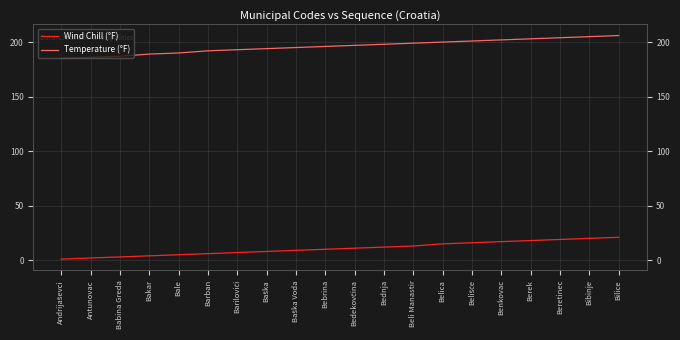

True or false: Temperature (°F) and Wind Chill (°F) cross at least once.

False